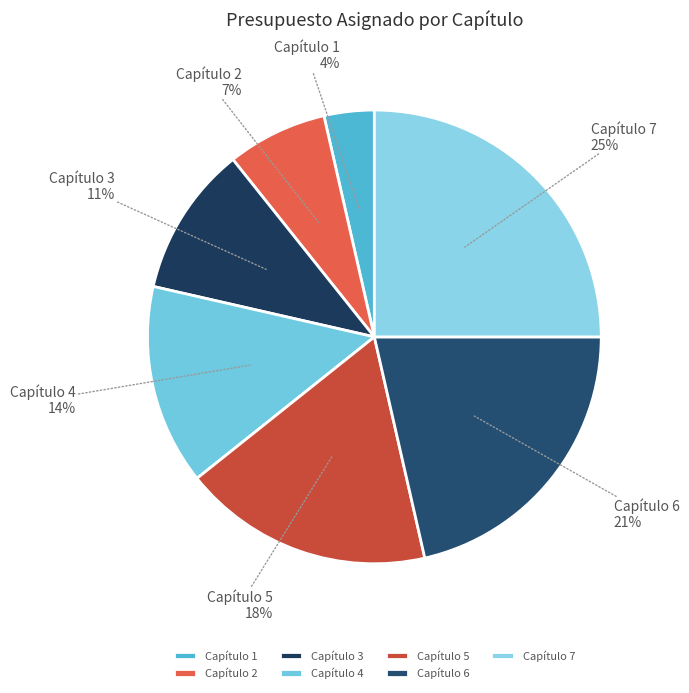

Which category has the smallest portion of the pie?

Capítulo 1